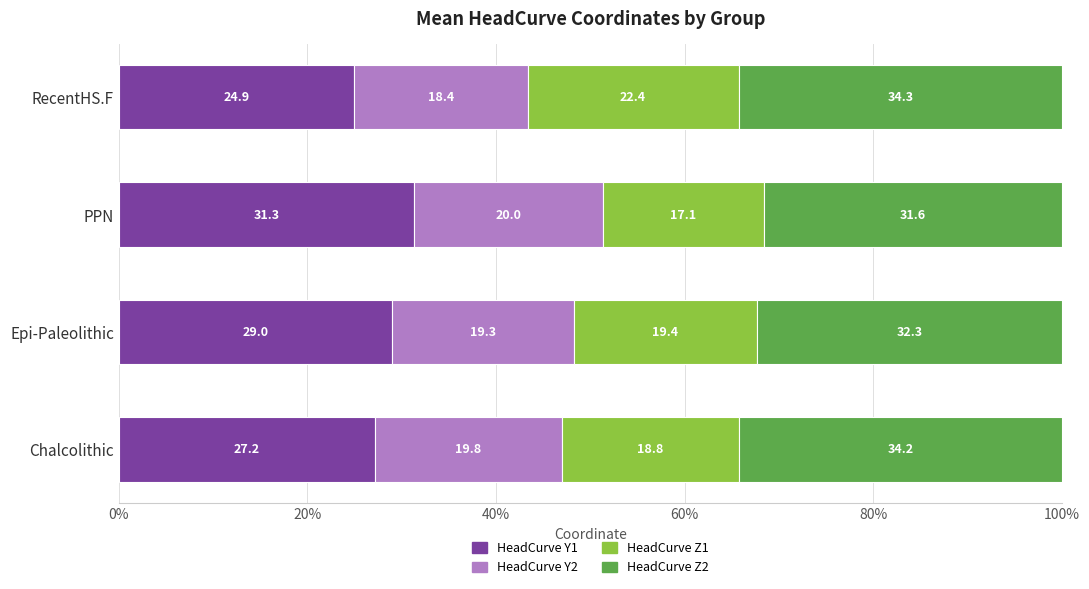

What is the difference between the maximum and second lowest values in the HeadCurve Y1 series?

4.1